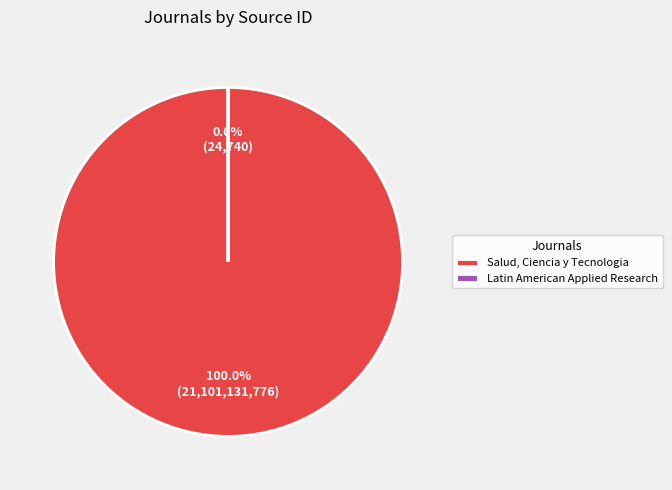

Between Latin American Applied Research and Salud, Ciencia y Tecnologia, which is larger?

Salud, Ciencia y Tecnologia